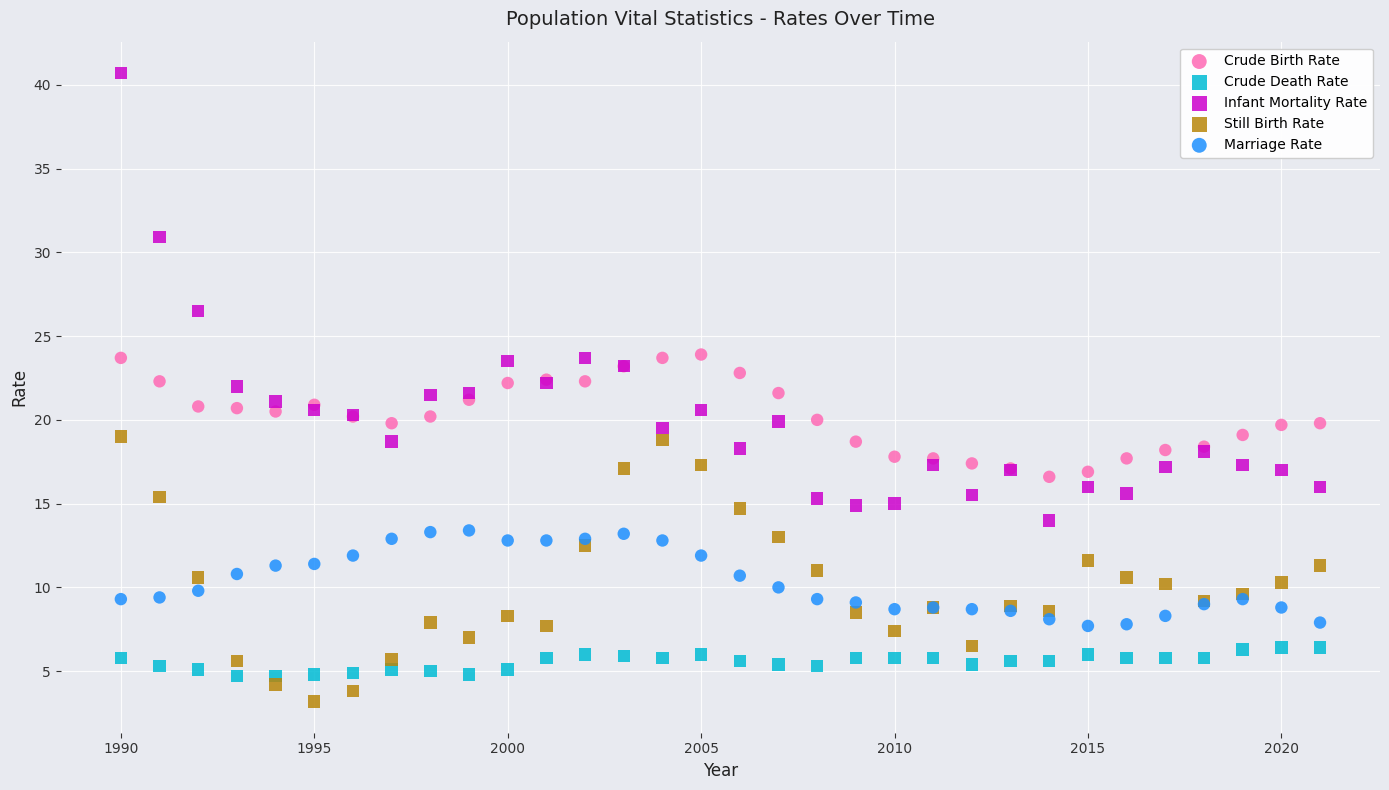

Which series has the largest Y range (max minus min)?

Infant Mortality Rate